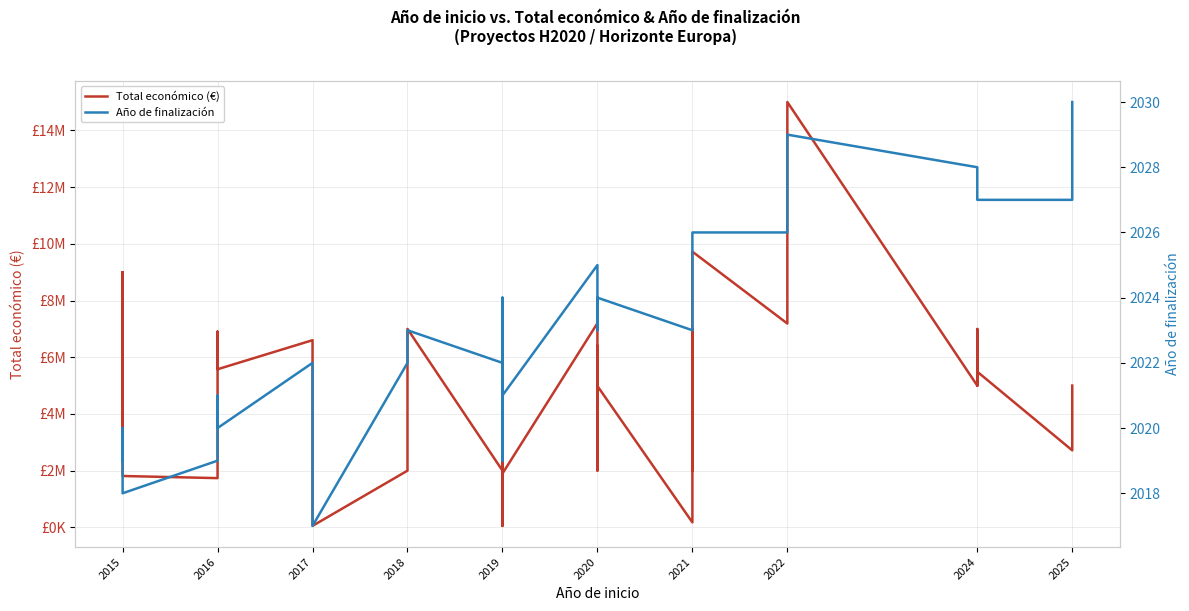

Does the chart display data point markers on the line(s)?

No